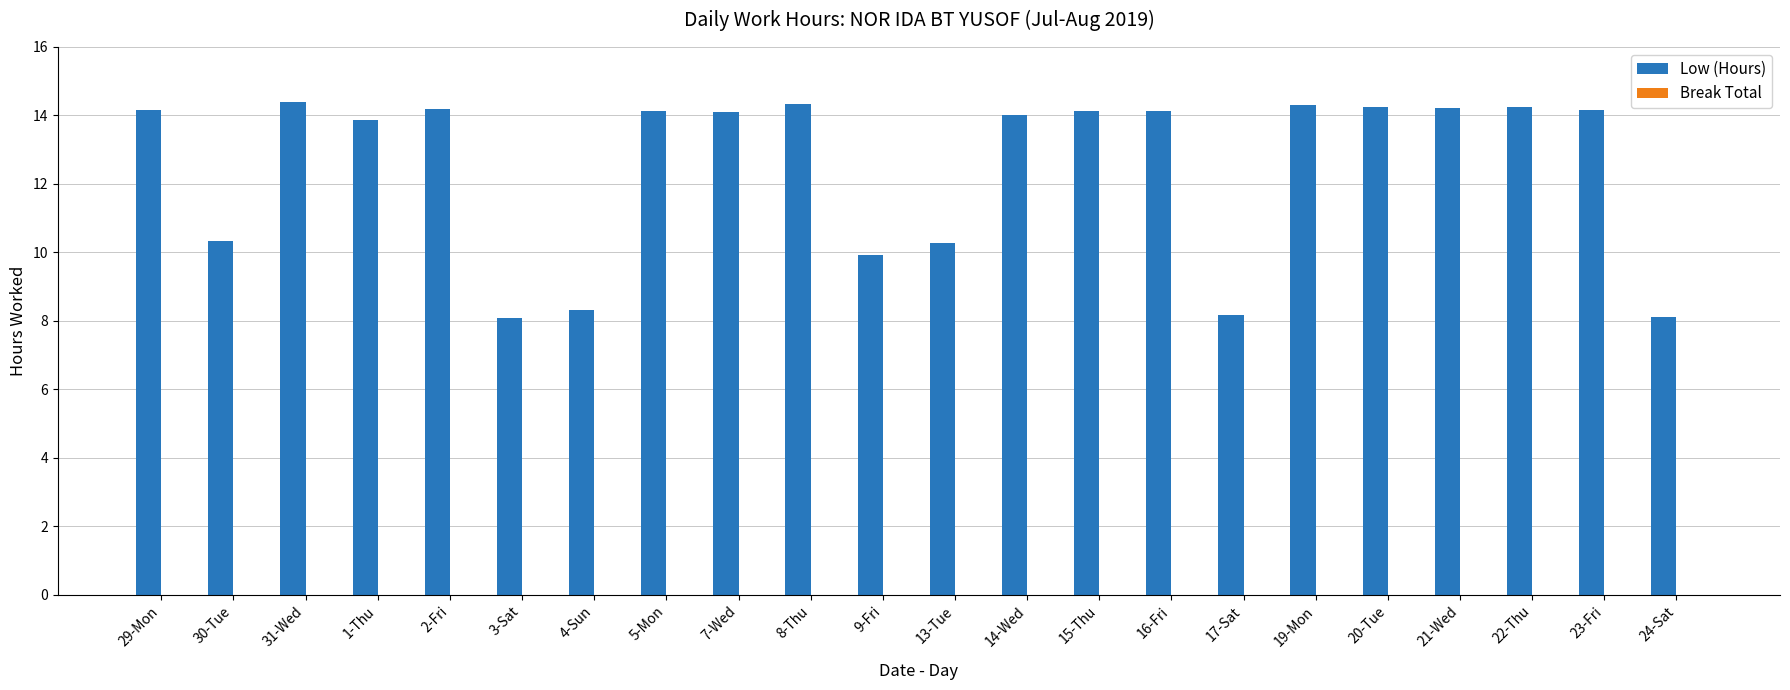

The value at 20-Tue is 20.3. True or false?

False